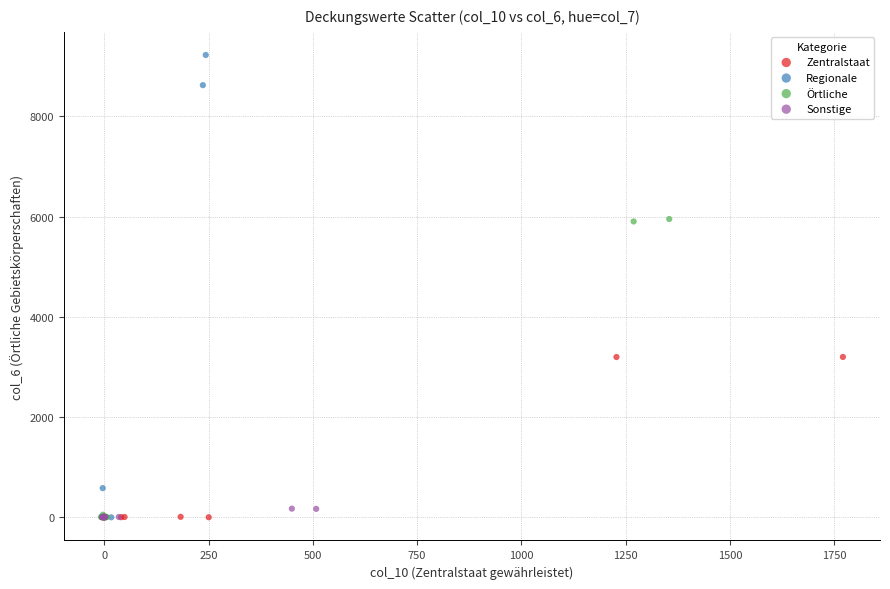

Which series contains the highest Y value?

Regionale